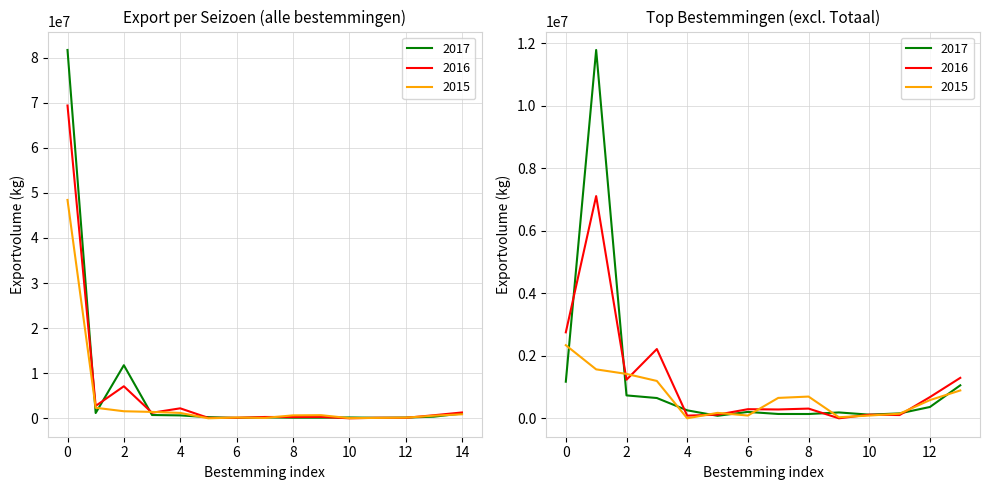

How many lines are shown in the chart?

3